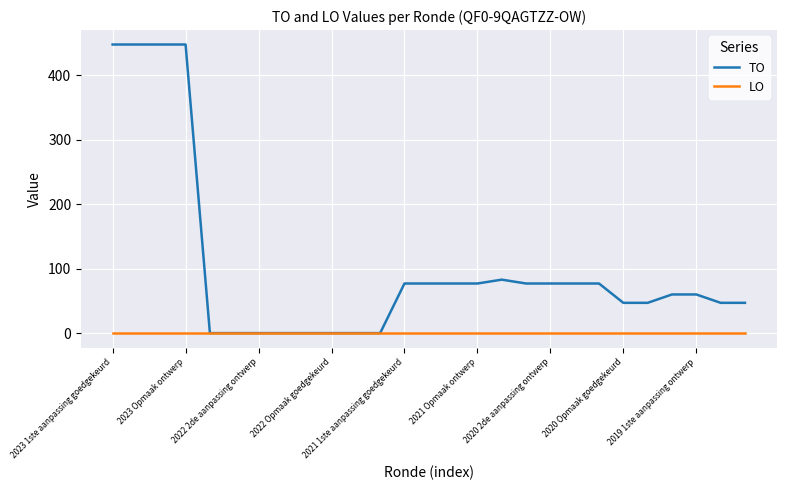

What is the highest value of the TO series?

448